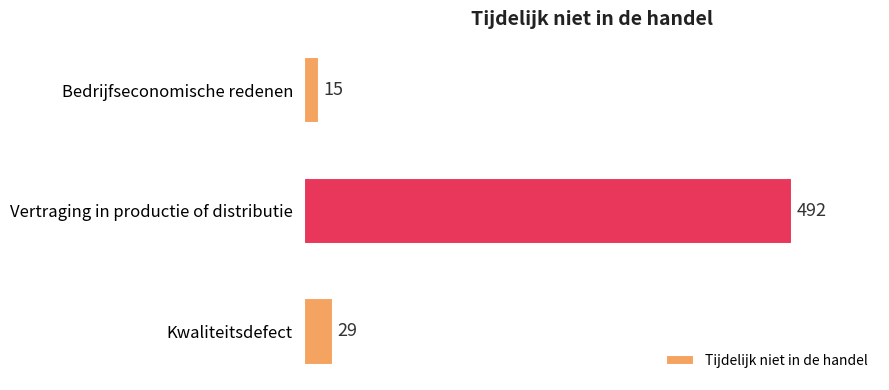

Approximately how many times larger is the value at Vertraging in productie of distributie compared to Kwaliteitsdefect?

17.0